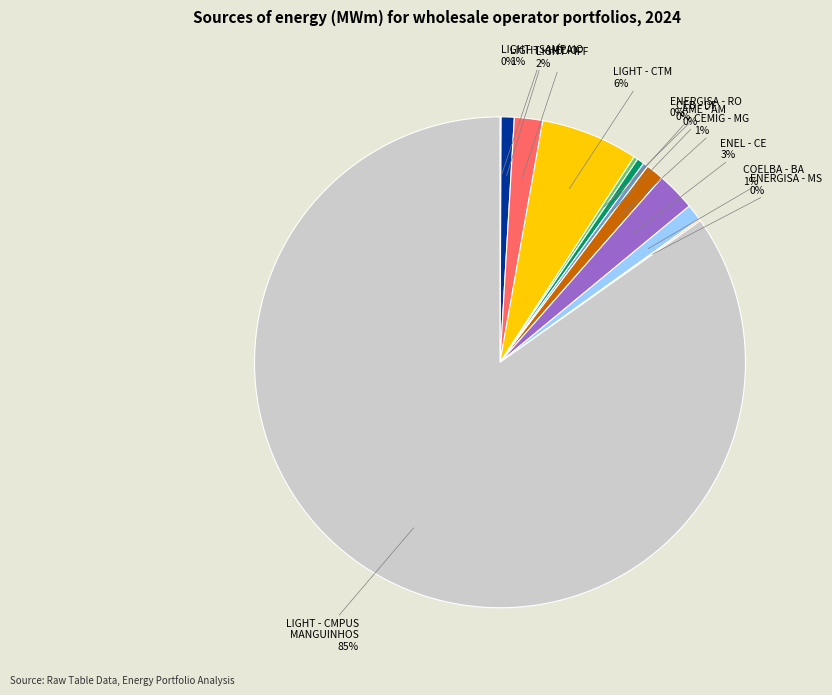

To the nearest percent, what portion does CEMIG - MG represent?

1%